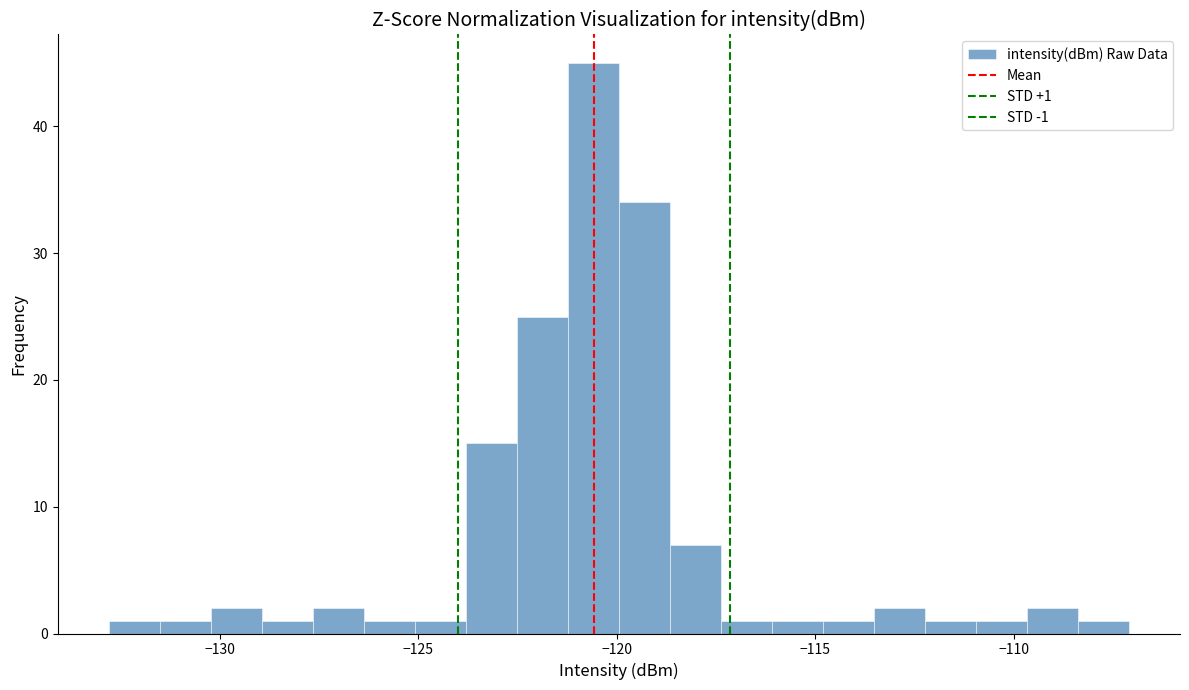

Read against the x-axis, roughly where is the centre of the tallest bar?

-120.5